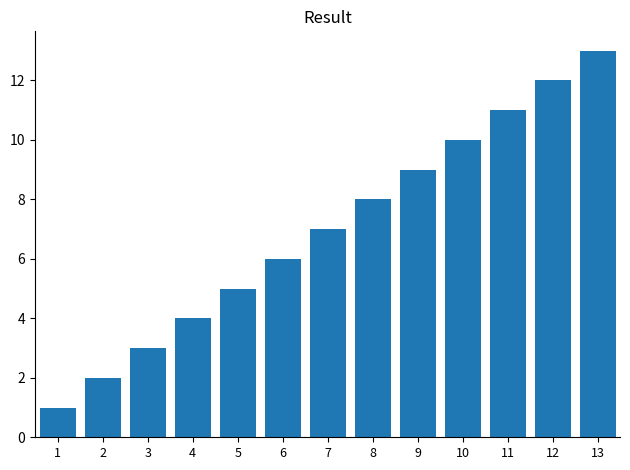

What is the smallest value displayed?

1